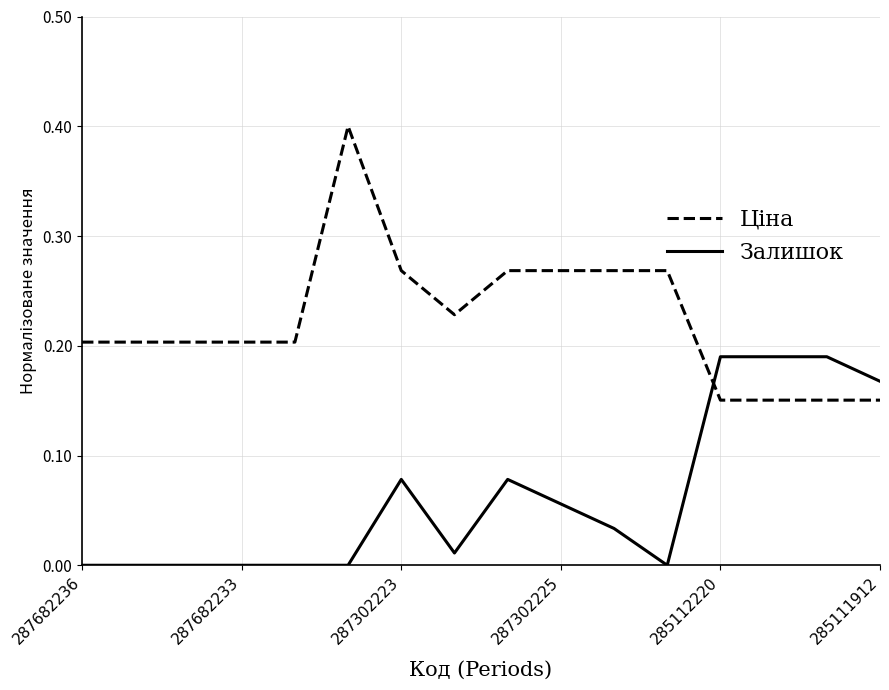

What is the maximum value shown in the chart?

0.4